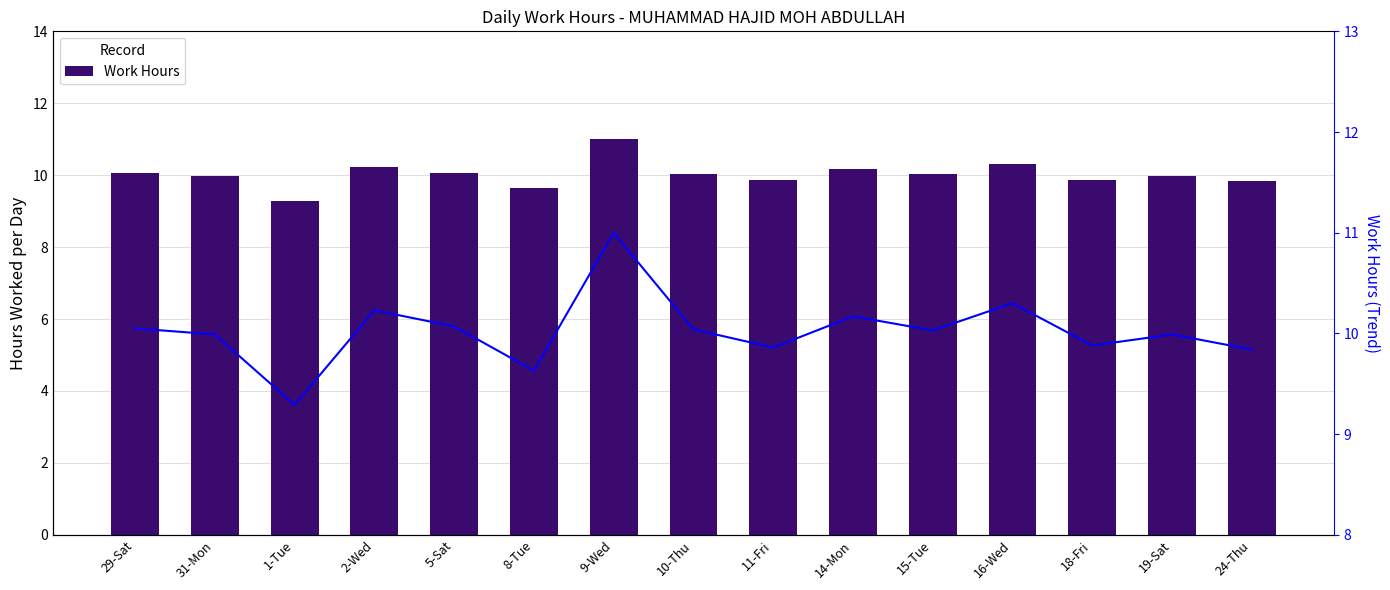

At which label does Work Hours reach its minimum?

1-Tue